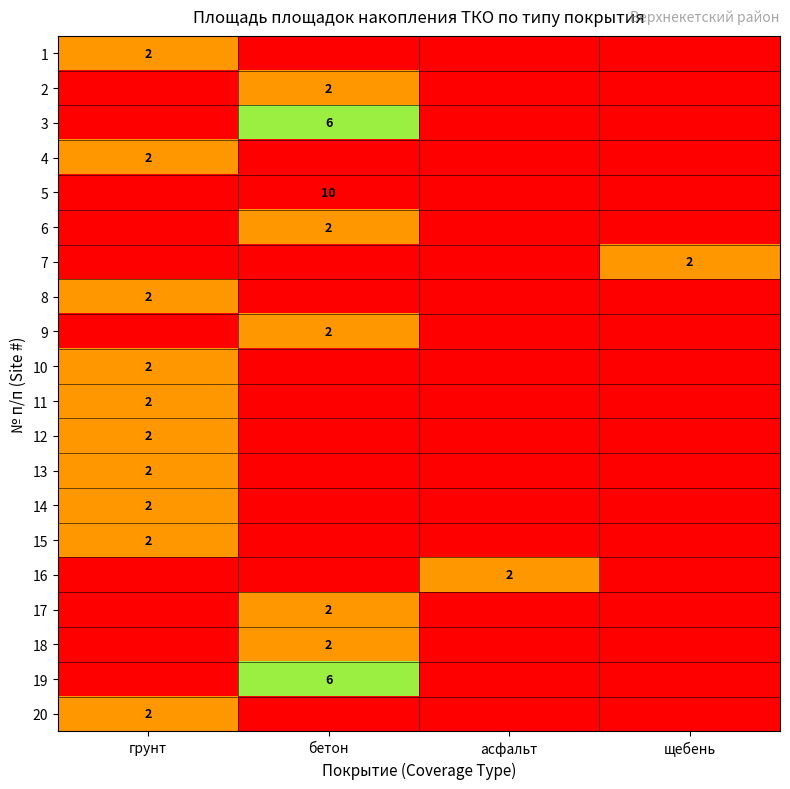

Is it true that 16 equals 3 at асфальт?

False